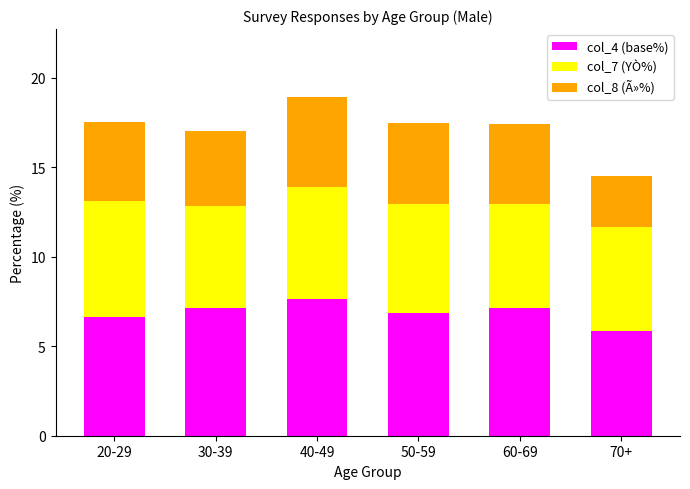

At which category is the sum across all series the highest?

40-49